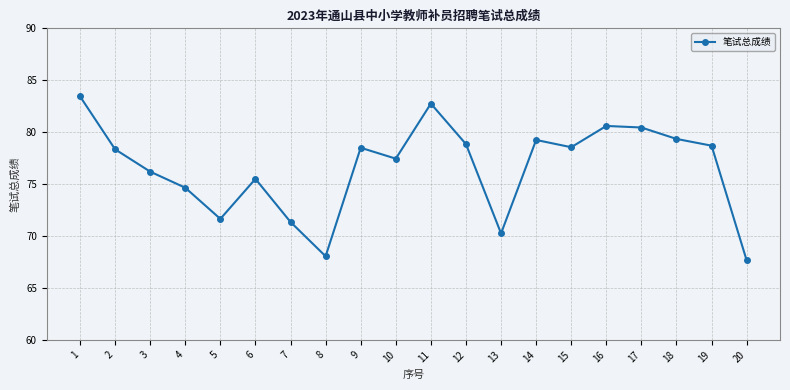

Which category has the lowest value across all series?

20